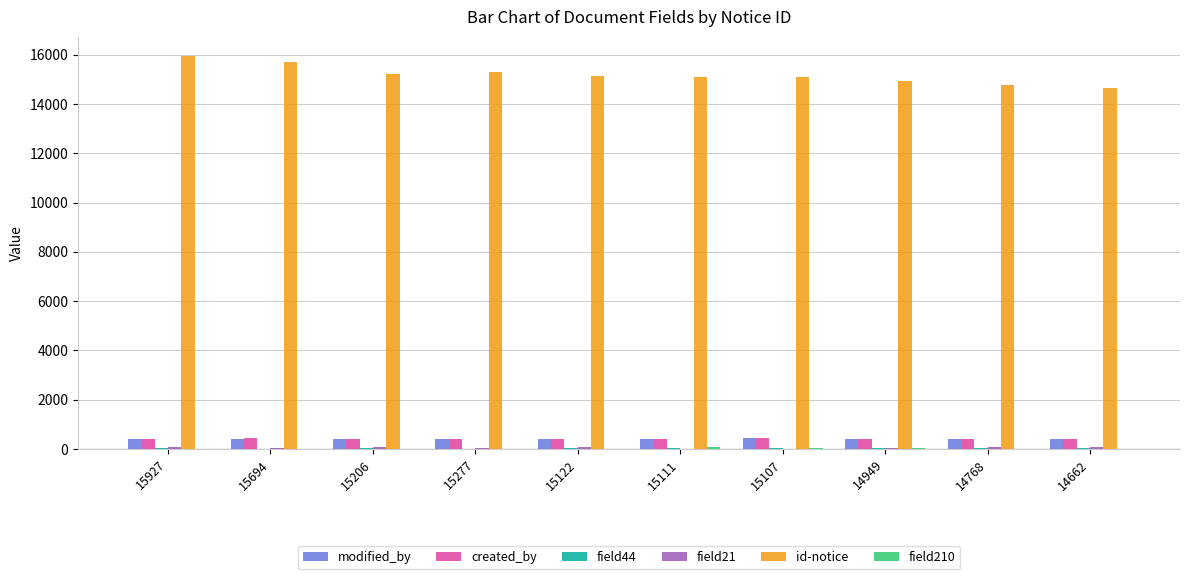

What is the sum of all id-notice values?

151823